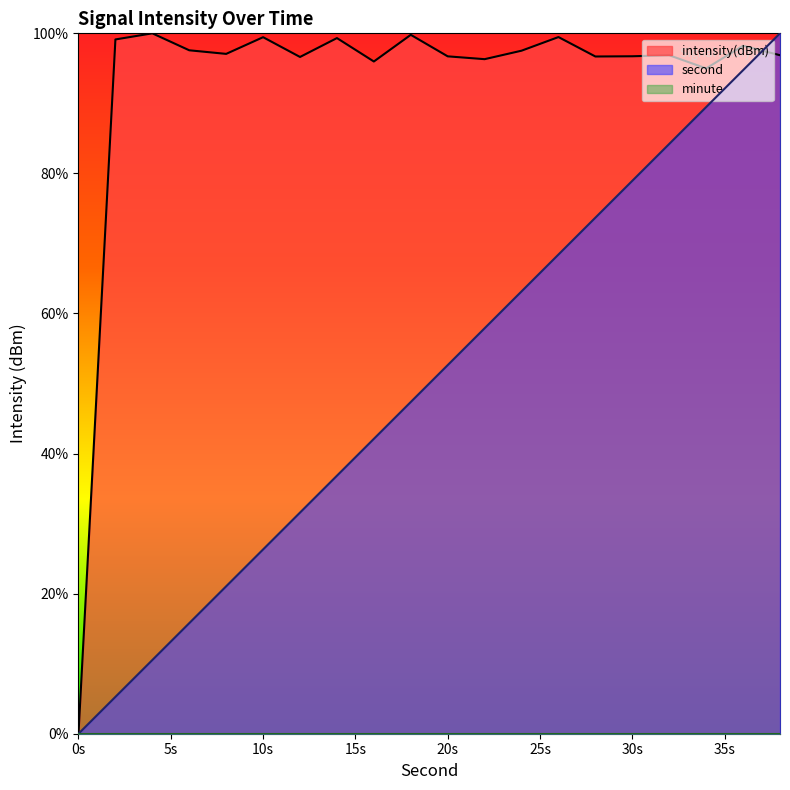

The value of second at 24 is 40.0. True or false?

False